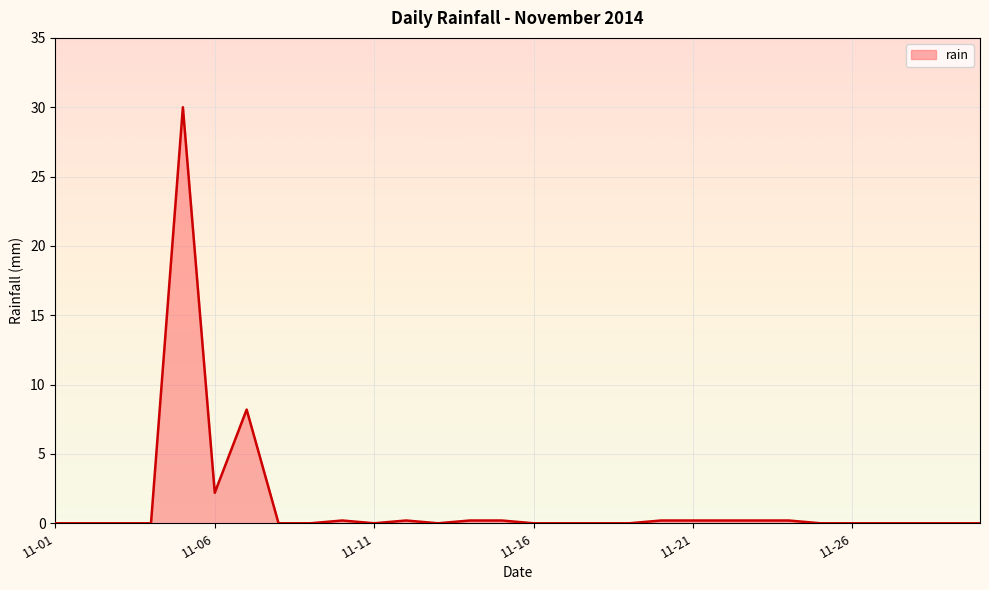

What is the difference between the maximum and minimum values?

30.0